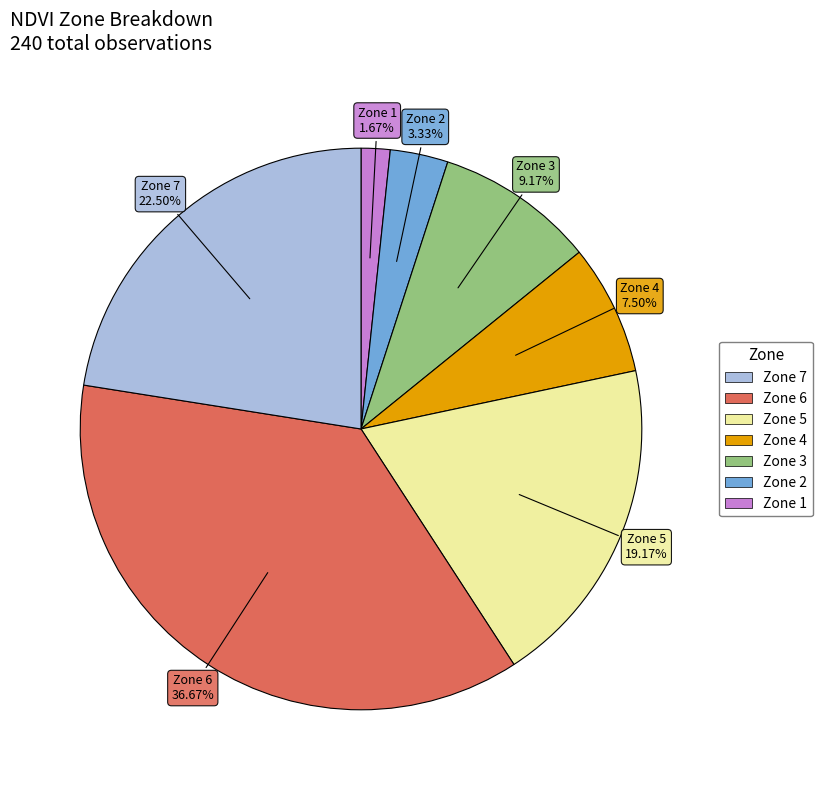

Is there any slice that represents more than half of the pie?

No